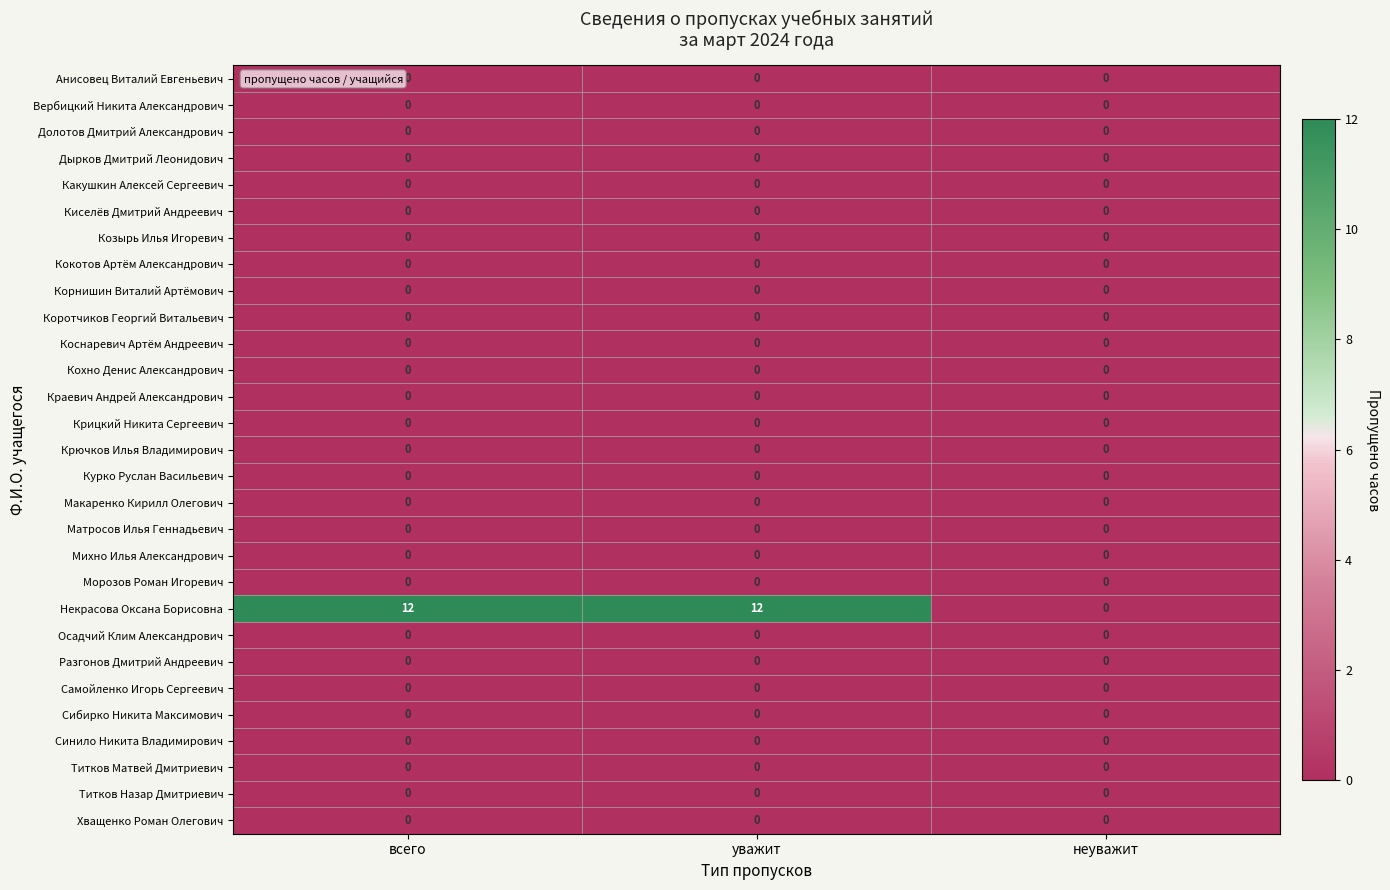

The value of Кокотов Артём Александрович at всего is 0. True or false?

True